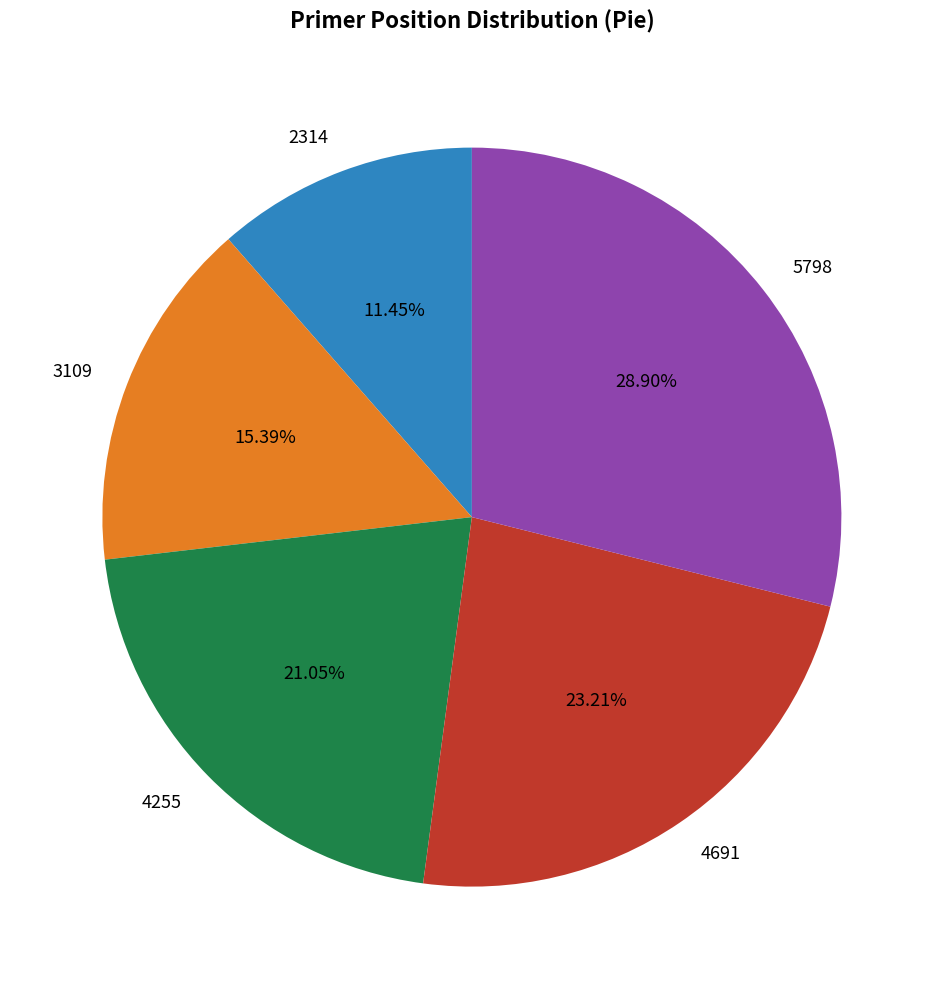

Count the number of slices in the pie.

5